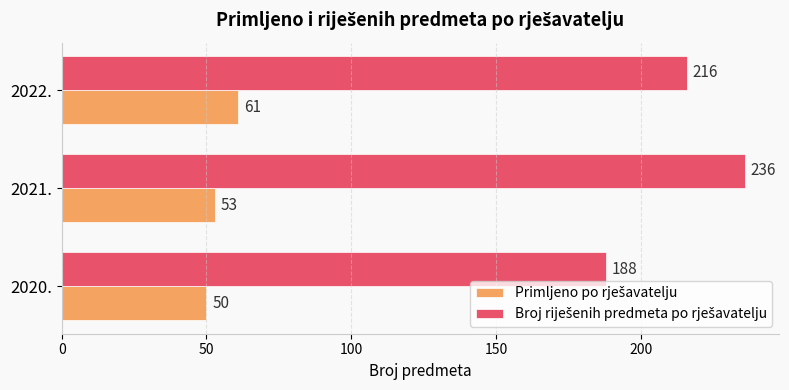

What is the minimum value shown in the chart?

50